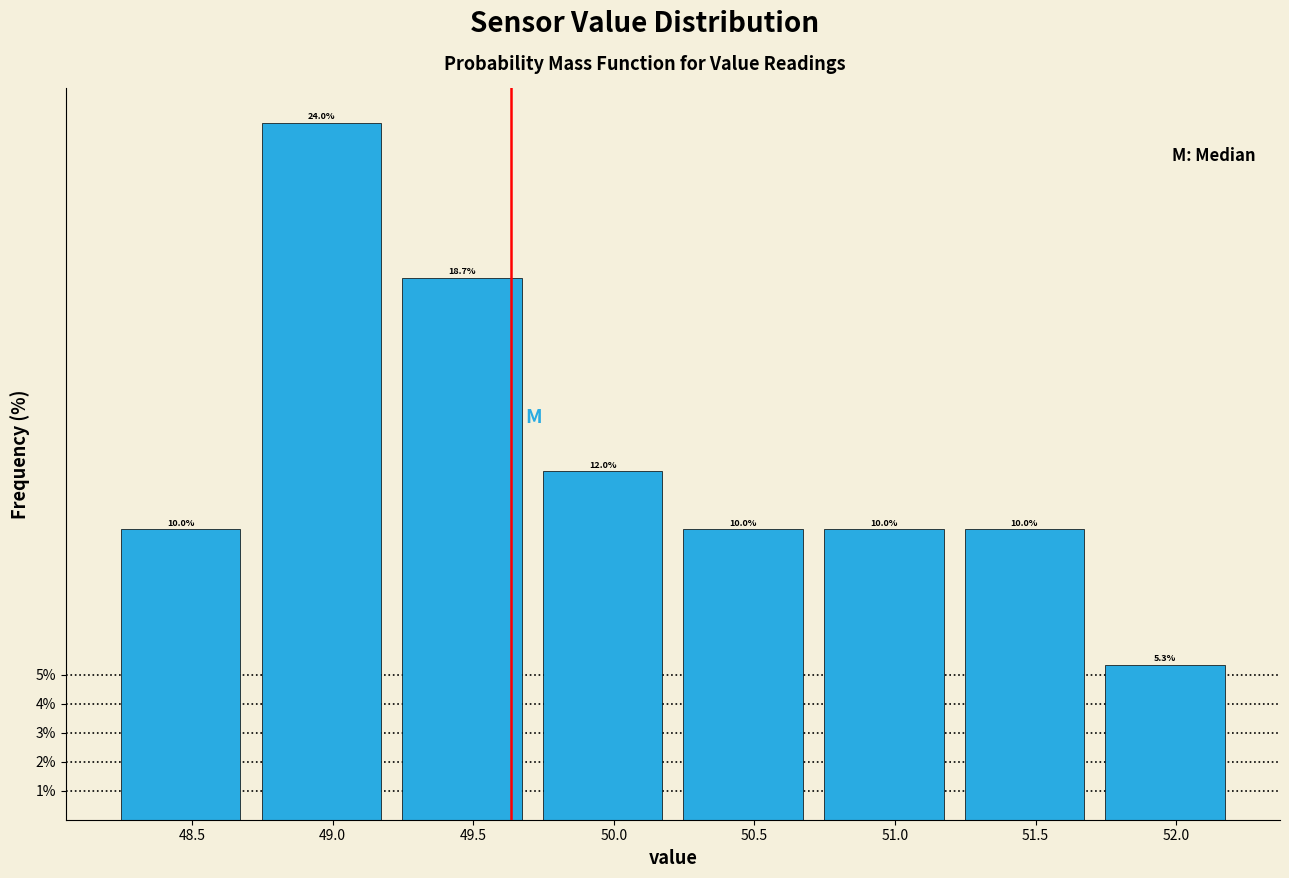

Reading left to right, transcribe this chart: for each bar, give the range it covers on the x-axis and its height. The bar edges are not printed on the chart, so give them approximately, as read against the axis.

48.21 to 48.71: 10.0
48.71 to 49.21: 24.0
49.21 to 49.71: 18.7
49.71 to 50.21: 12.0
50.21 to 50.71: 10.0
50.71 to 51.21: 10.0
51.21 to 51.71: 10.0
51.71 to 52.21: 5.3